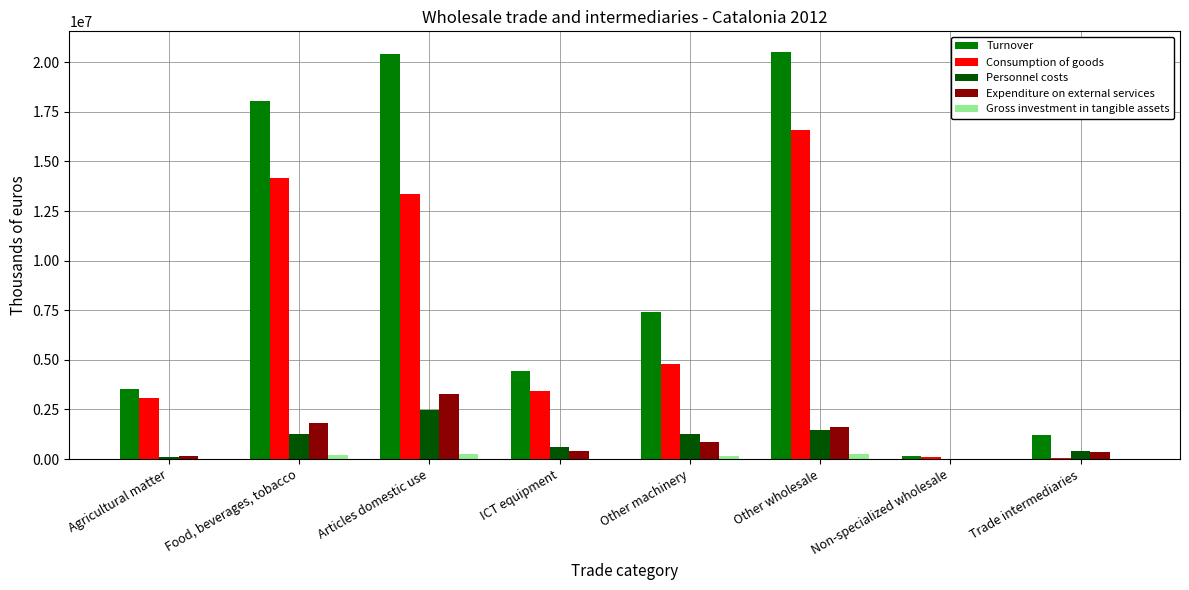

What is the sum of the Consumption of goods values at ICT equipment and Trade intermediaries?

3464880